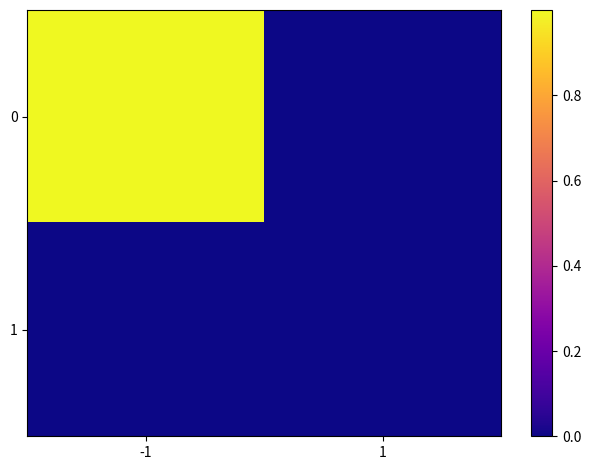

Reading right to left, list all the values displayed in this chart.

0: 1=0	-1=1
1: 1=0	-1=0